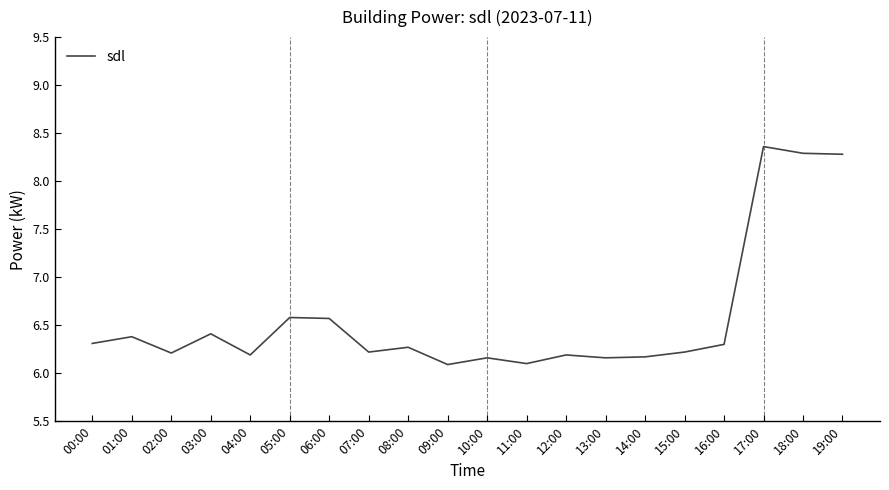

What position from the right is 06:00?

14